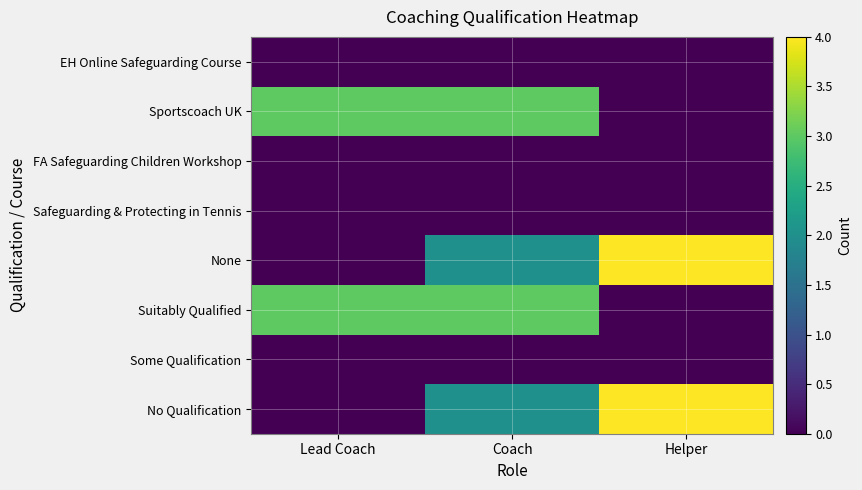

At Coach, list the series in order from largest to smallest.

Sportscoach UK, Suitably Qualified, None, No Qualification, EH Online Safeguarding Course, FA Safeguarding Children Workshop, Safeguarding & Protecting in Tennis, Some Qualification